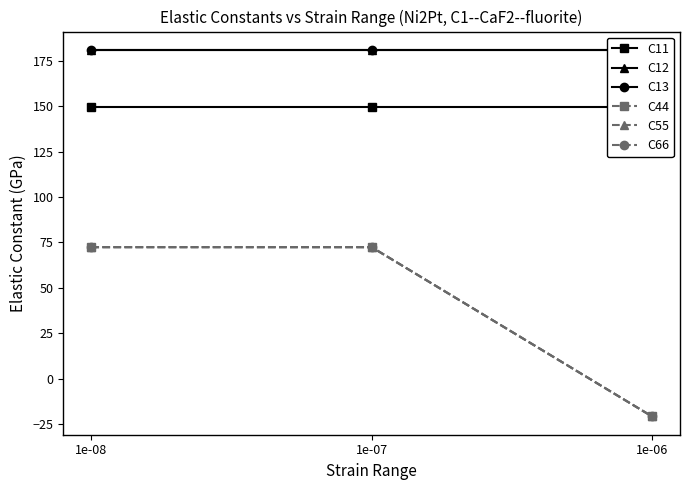

Does the chart have visible grid lines?

No